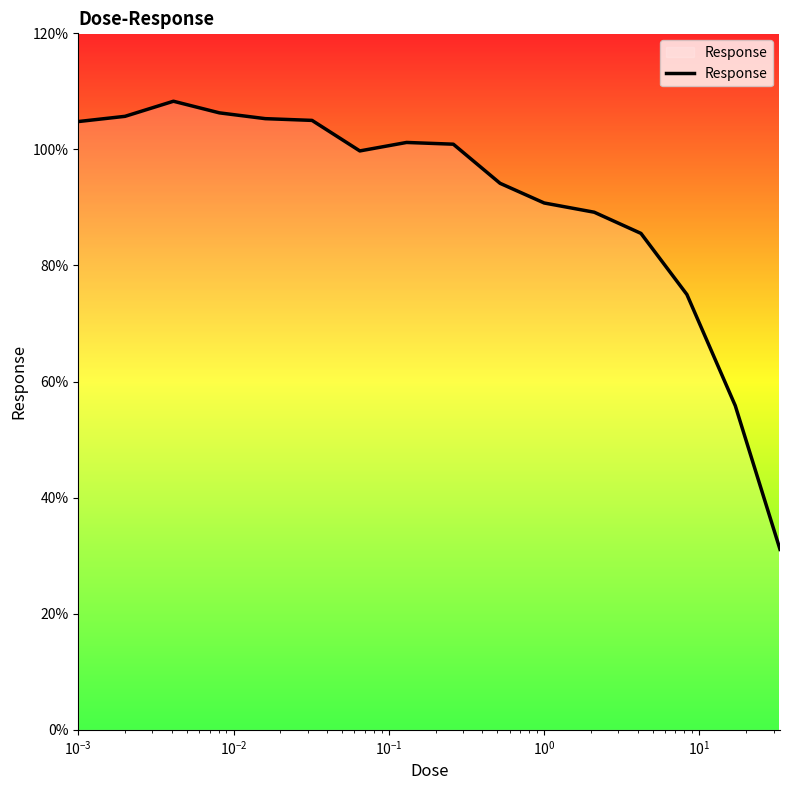

What is the minimum value shown in the chart?

31.1